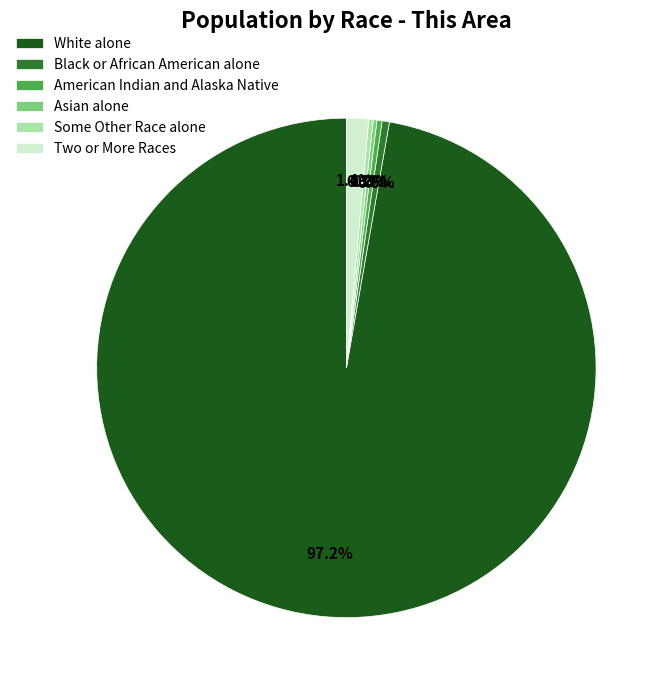

Between Two or More Races and American Indian and Alaska Native, which is larger?

Two or More Races